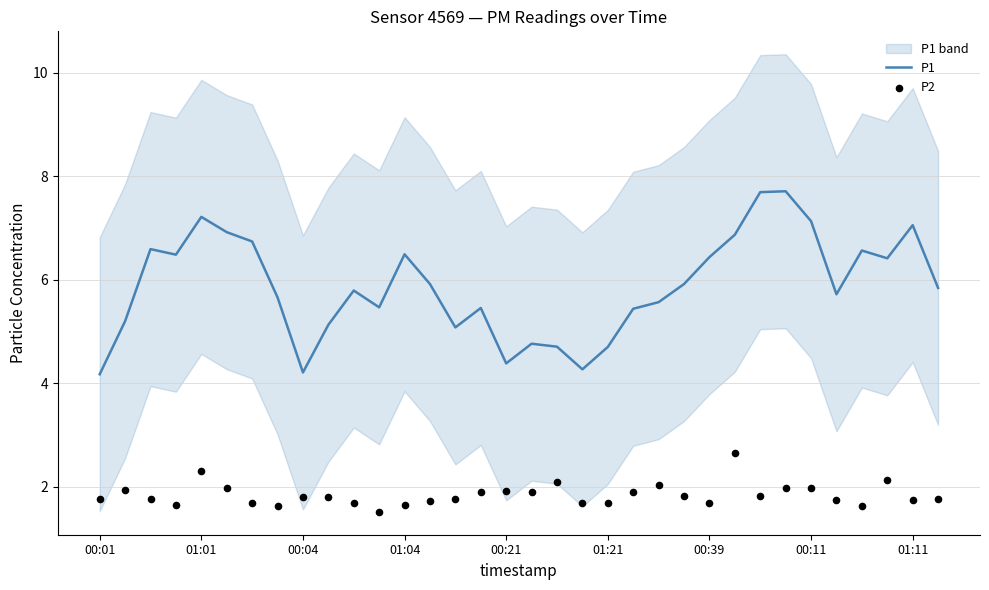

At how many categories does at least one series exceed 3?

34